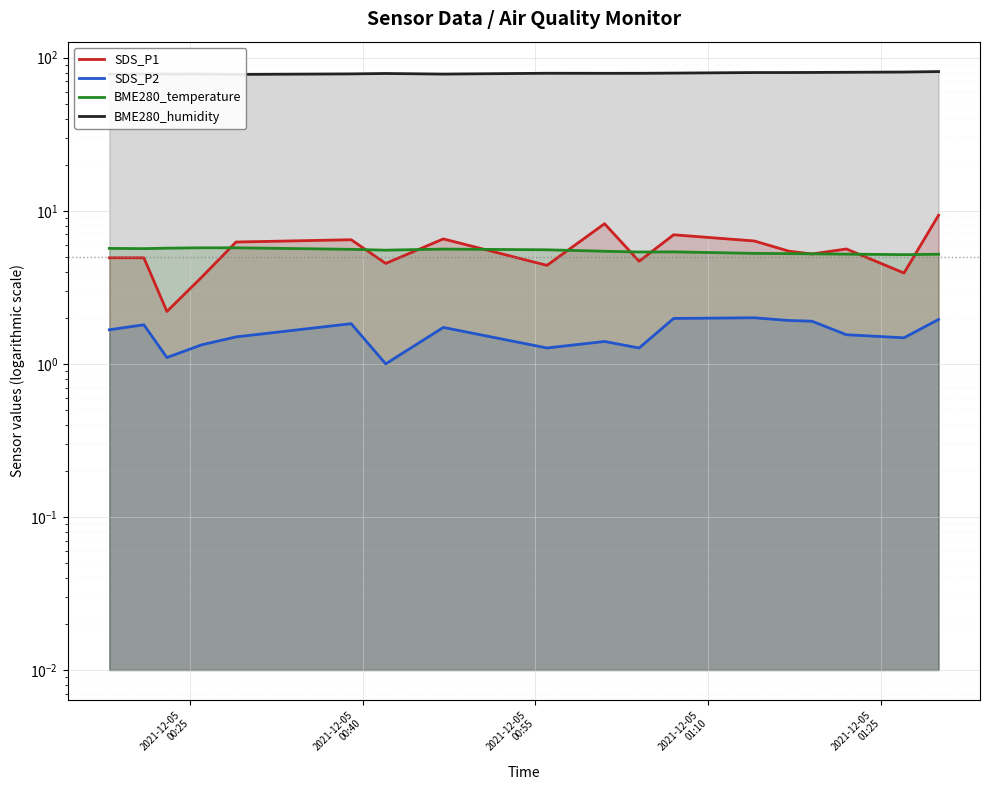

True or false: BME280_temperature and SDS_P2 cross at least once.

False